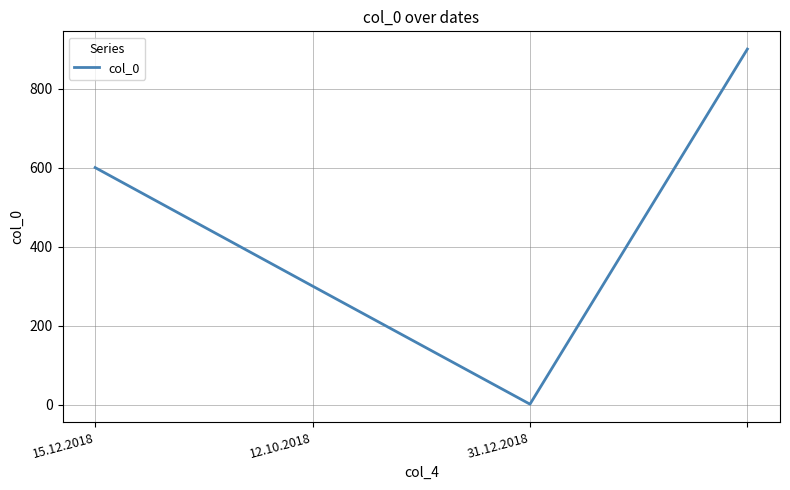

True or false: there are more than 0 points higher than both neighbors.

False